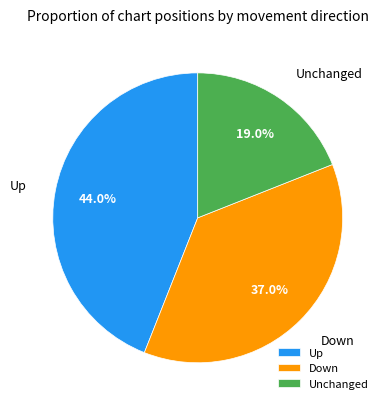

Rank the categories by value from lowest to highest.

Unchanged, Down, Up